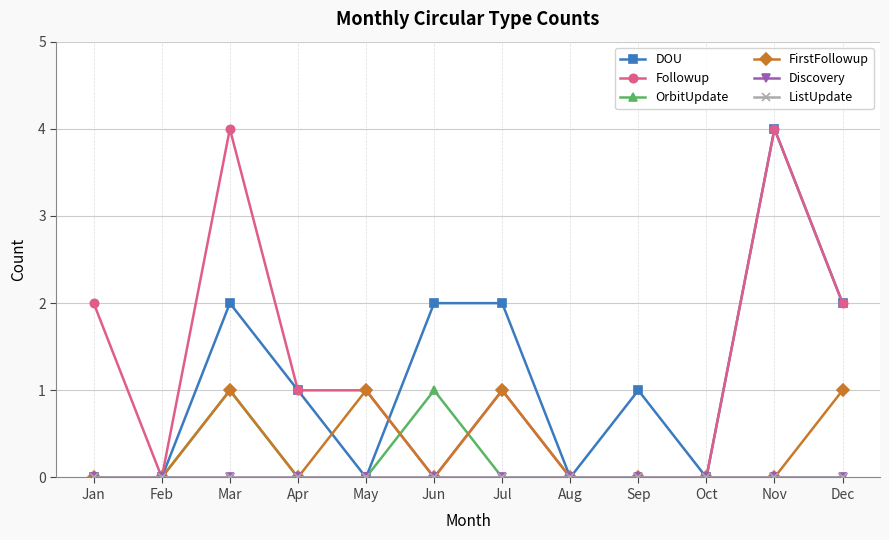

True or false: OrbitUpdate and ListUpdate cross at least once.

False